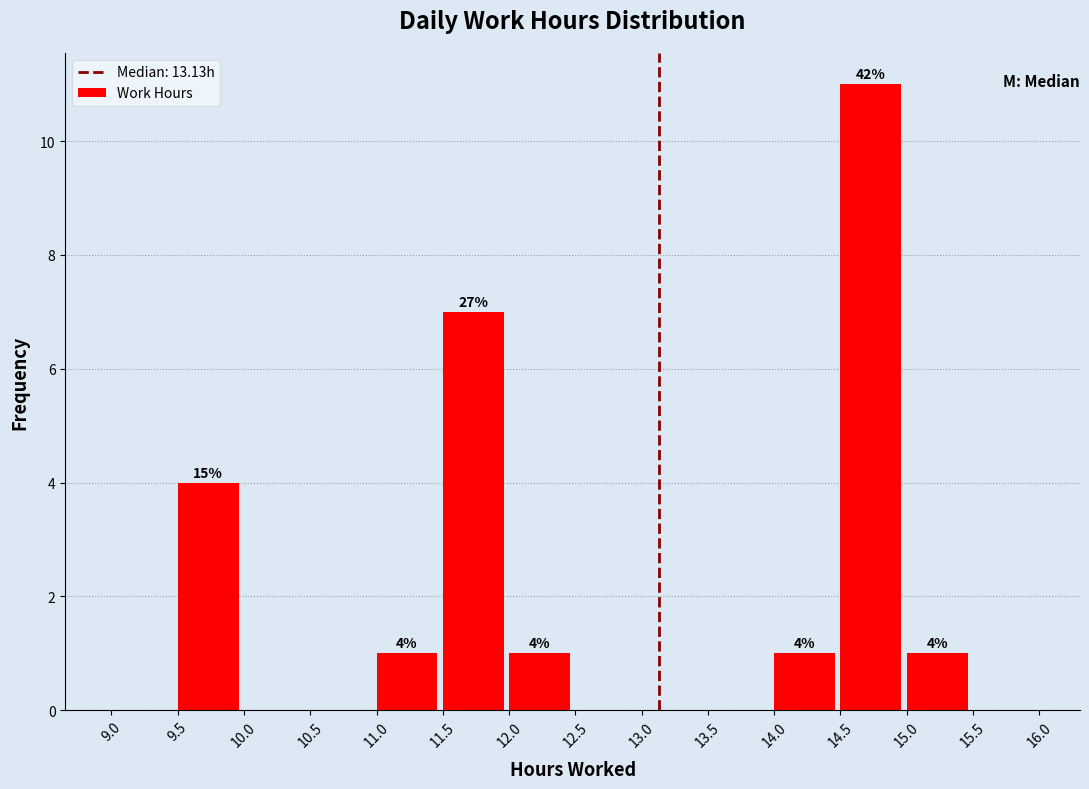

Which range on the x-axis has the tallest bar?

14.5 to 15.0